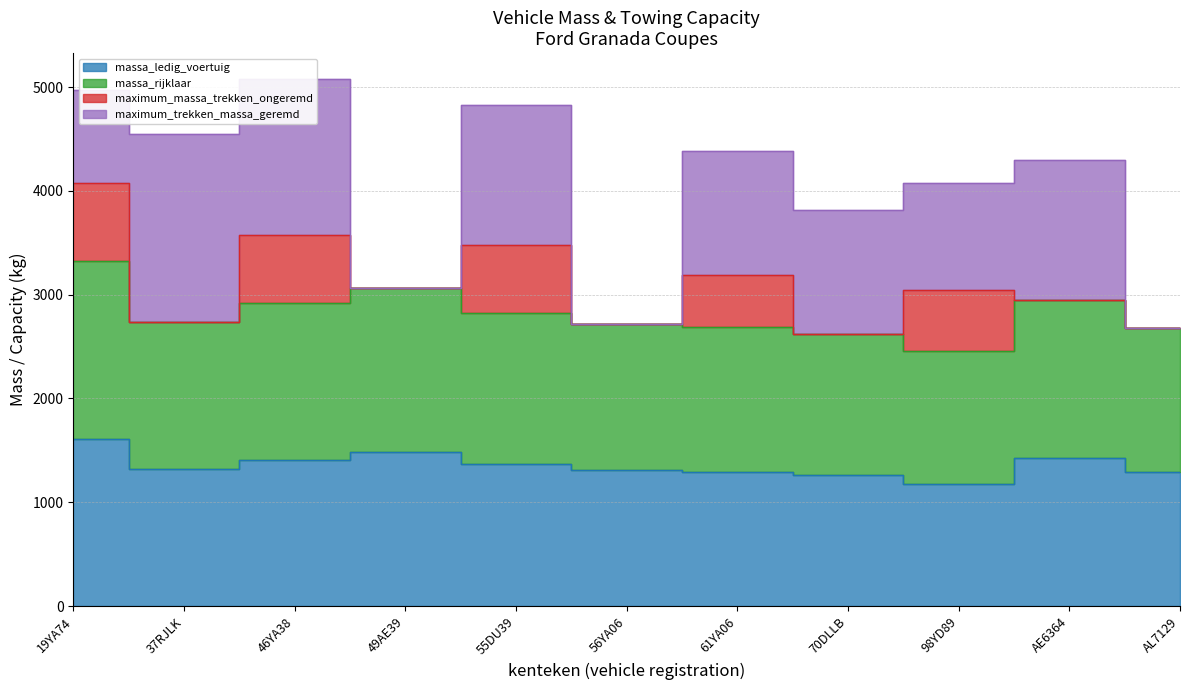

True or false: massa_ledig_voertuig and massa_rijklaar cross at least once.

False